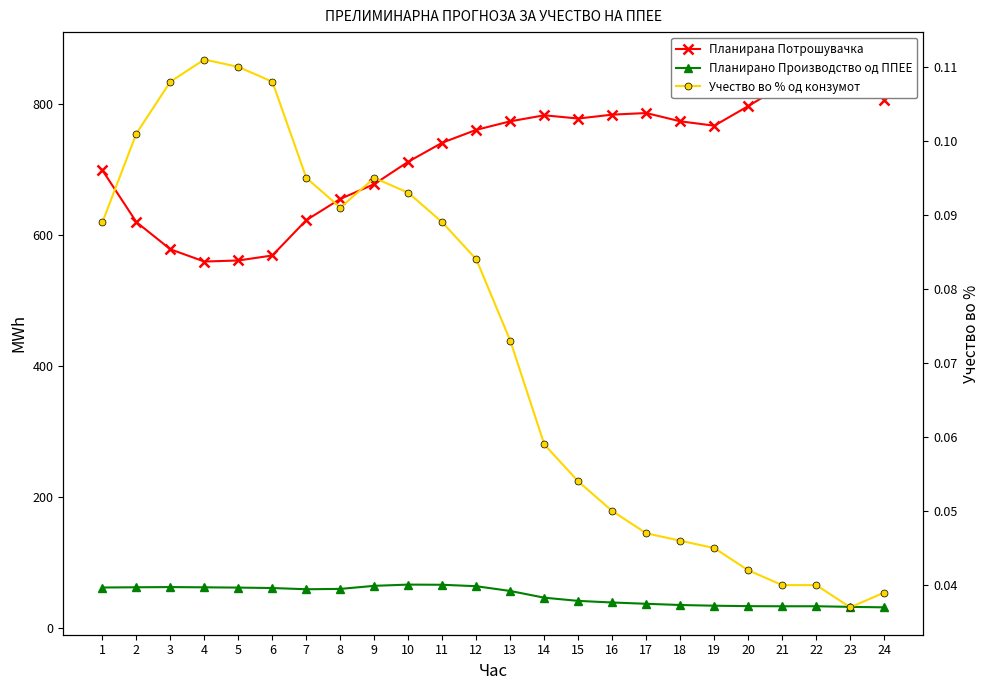

List the series in order of their peak value, highest first.

Планирана Потрошувачка, Планирано Производство од ППЕЕ, Учество во % од конзумот